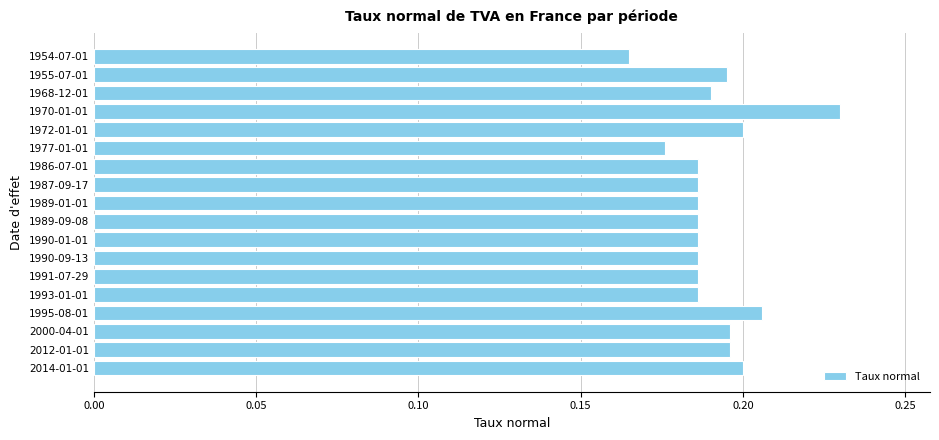

Which label corresponds to the smallest value in the chart?

1954-07-01